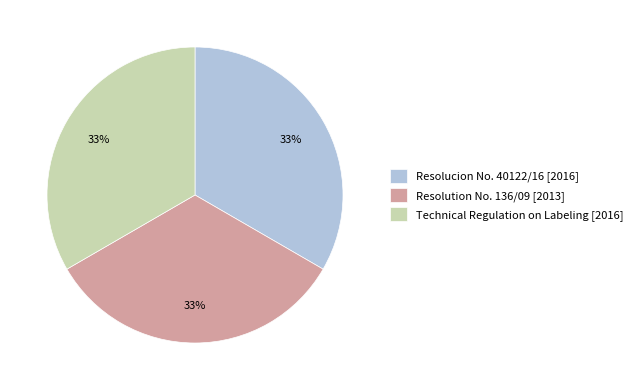

Does Technical Regulation on Labeling account for over 50% of the chart?

No